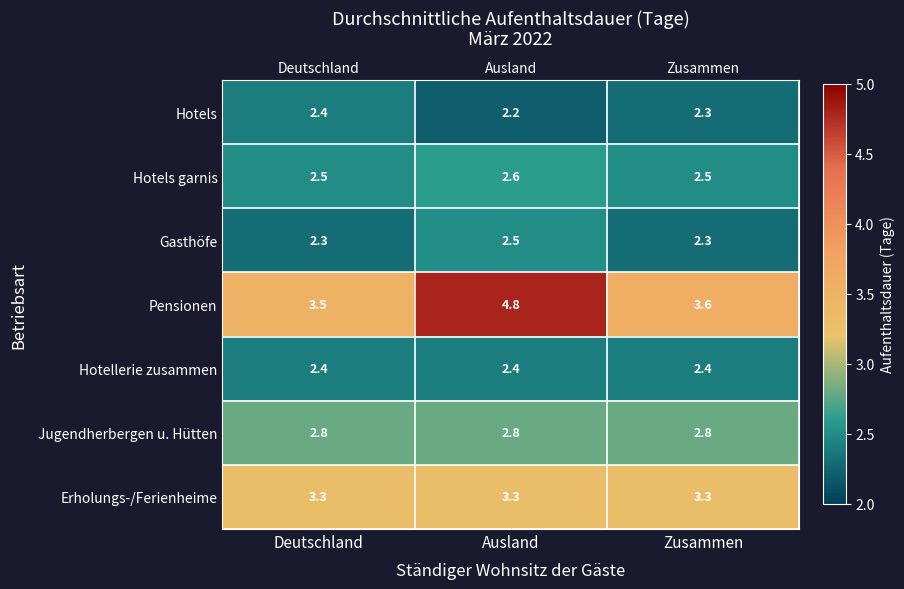

Which category has the highest value in the Hotels series?

Deutschland